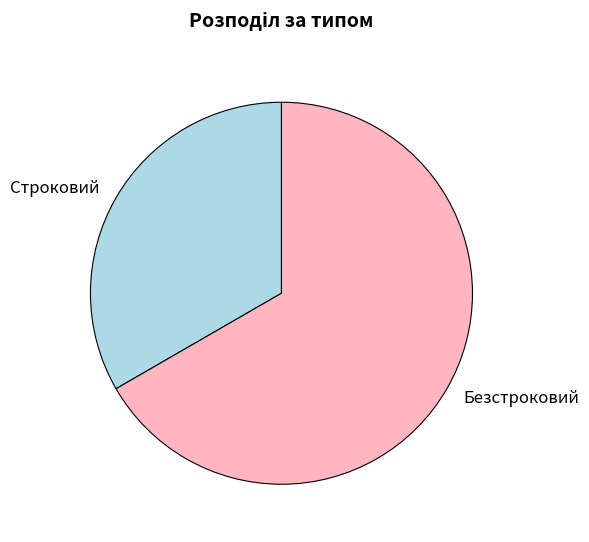

Combined, do Строковий and Безстроковий account for over 50%?

Yes